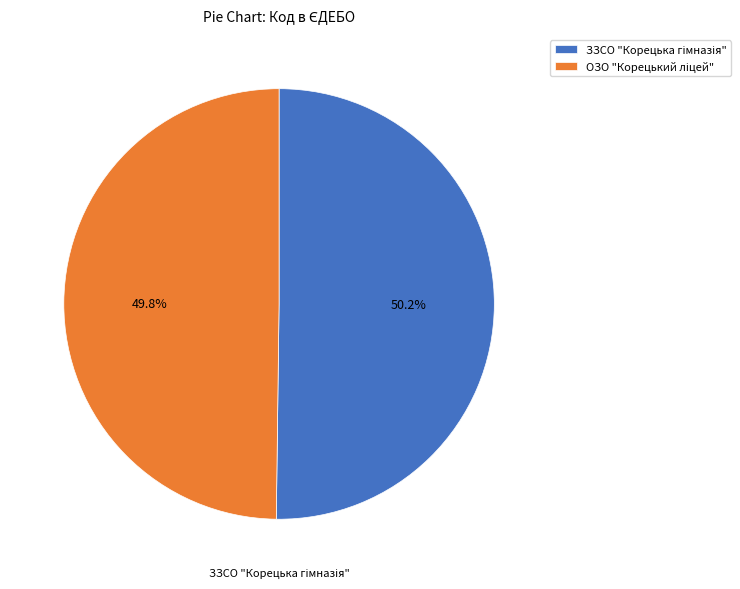

Do ОЗО "Корецький ліцей" and ЗЗСО "Корецька гімназія" together represent more than half of the pie?

Yes